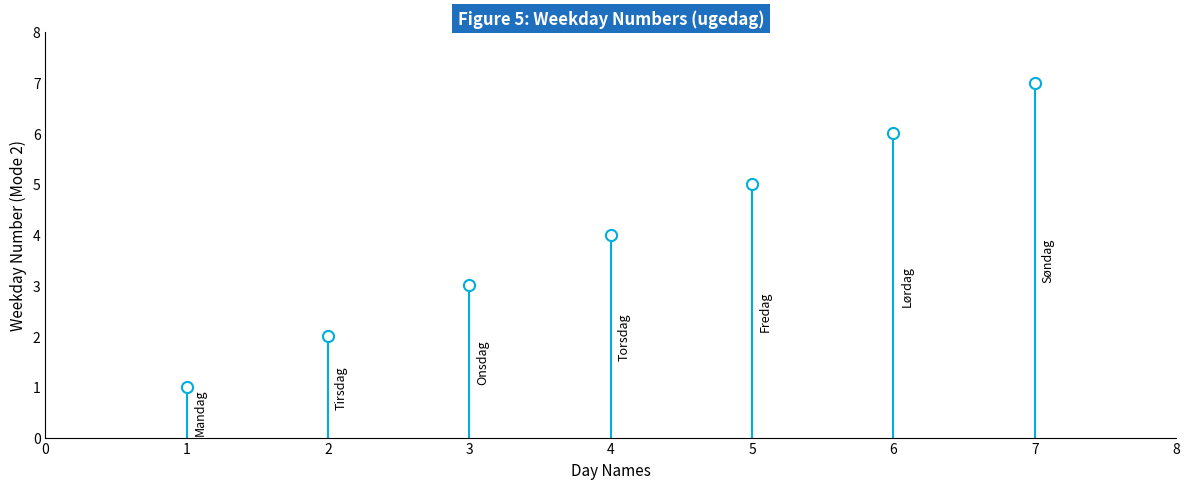

What is the label of the 2nd point from the right?

Lørdag